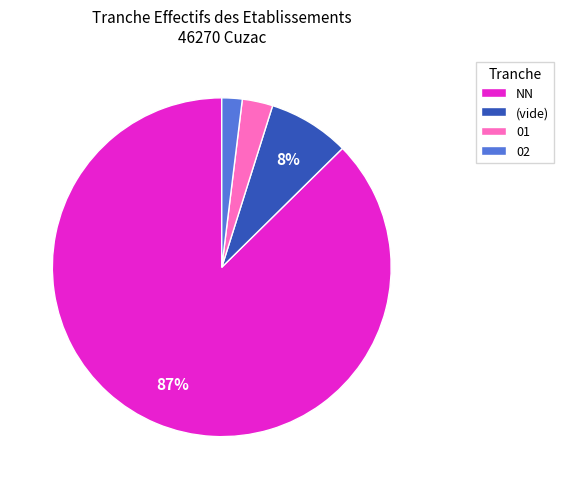

To the nearest percent, what is the average slice percentage?

25%